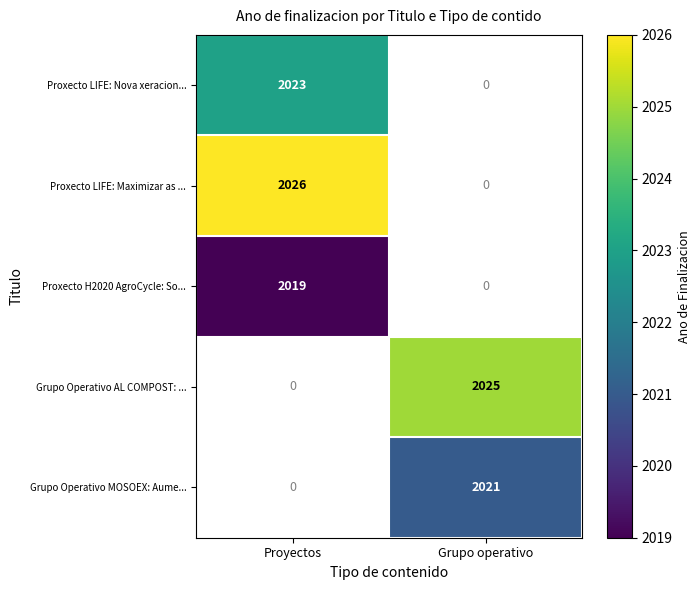

True or false: Proxecto LIFE: Nova xeracion... has a value of 651 at Proyectos.

False